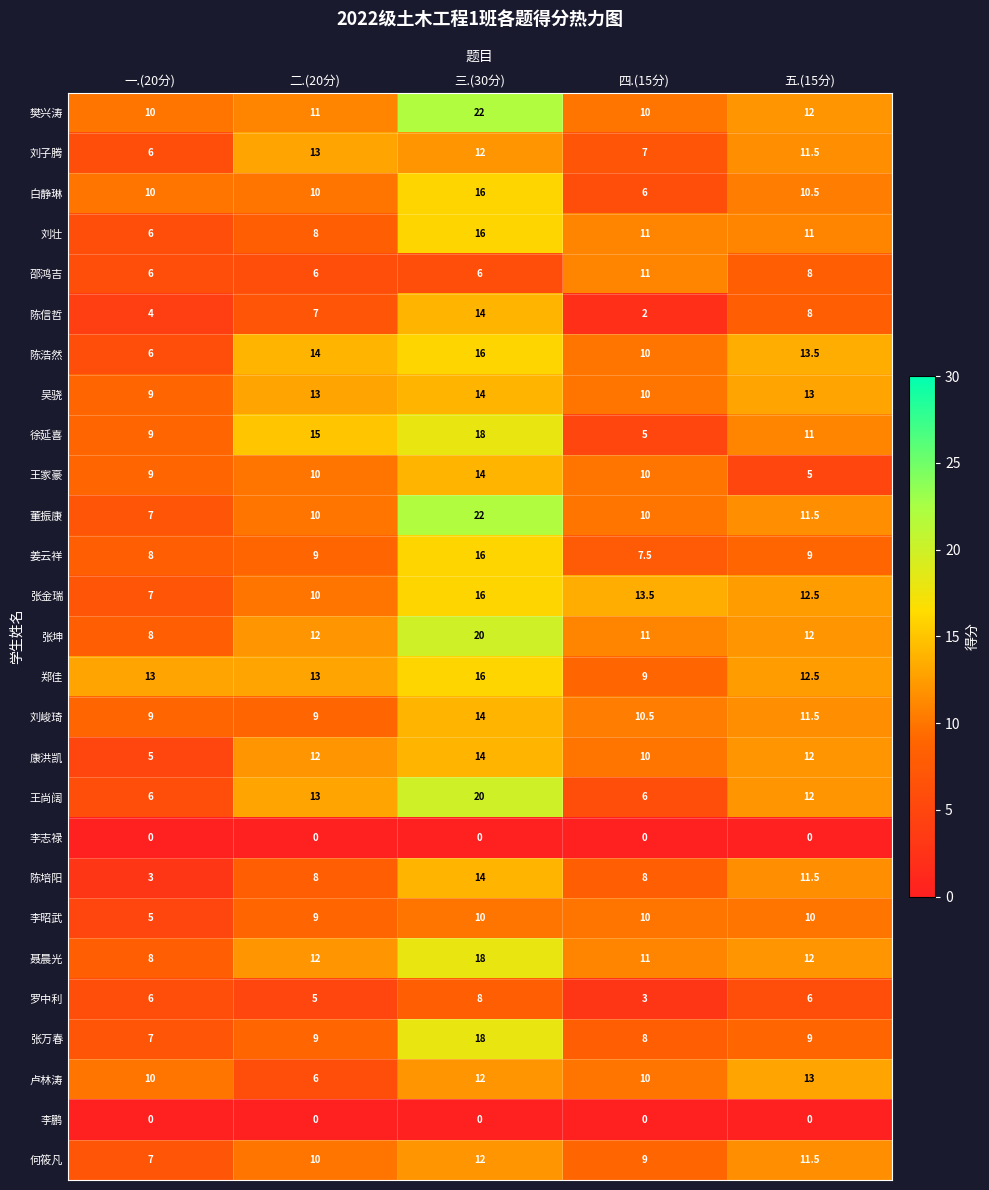

Which label corresponds to the largest value in the chart?

三.(30分)